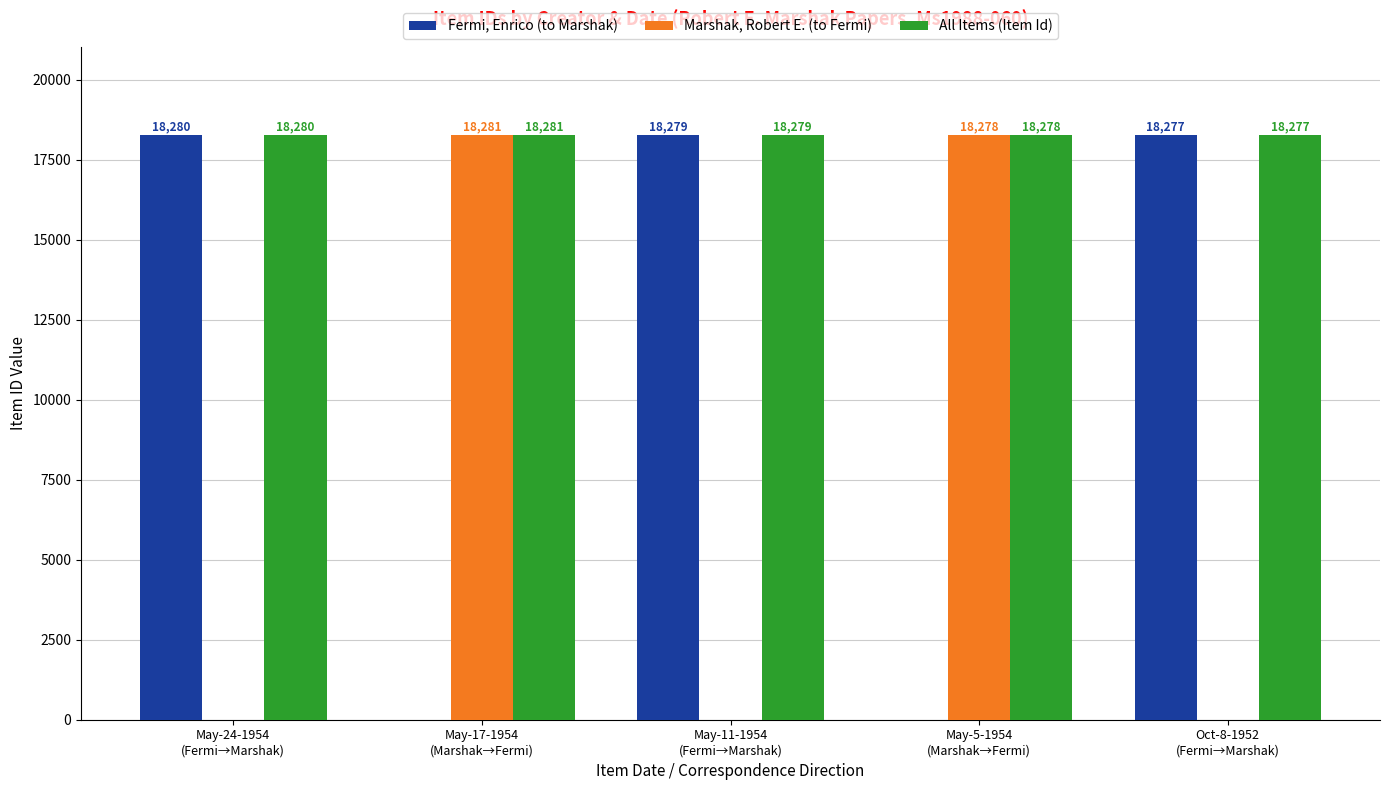

Which series has the largest total across all categories?

All Items (Item Id)